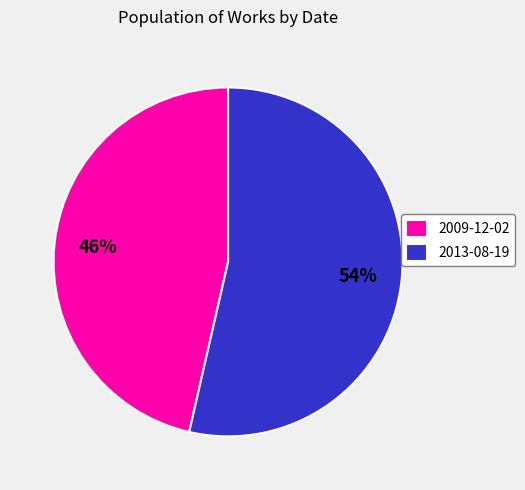

Combined, do 2013-08-19 and 2009-12-02 account for over 50%?

Yes